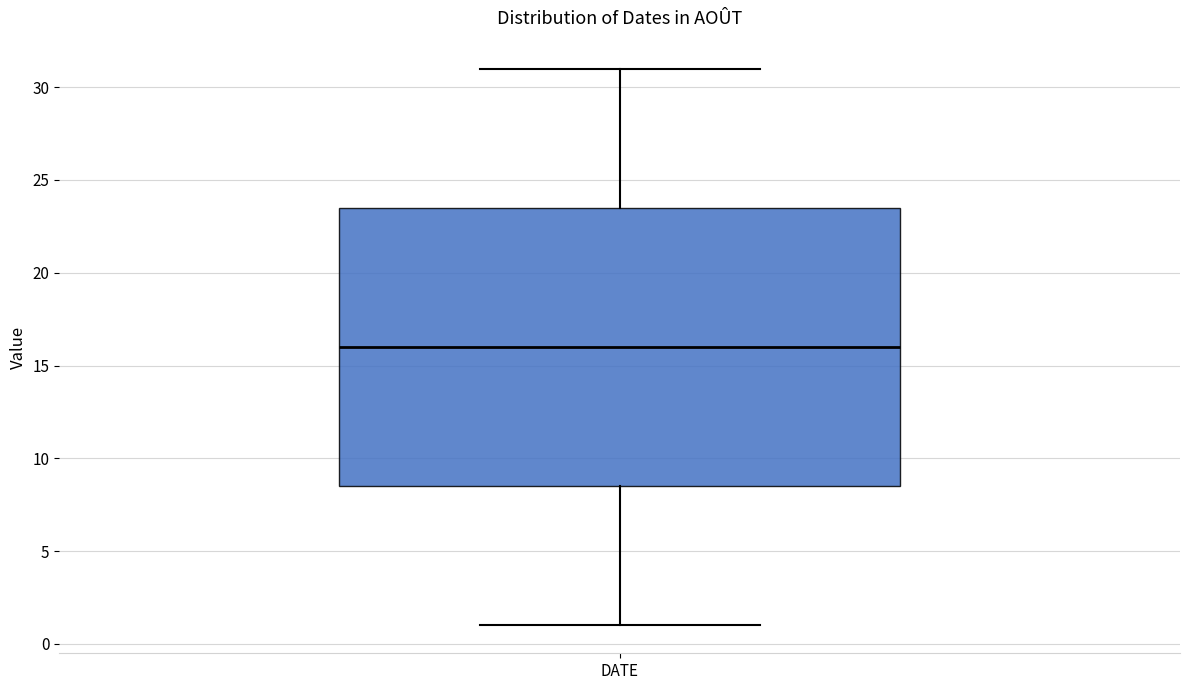

Where does the upper whisker of the box for DATE end on the y-axis? The values are not printed on the chart, so give them approximately, as read against the axis.

31.0